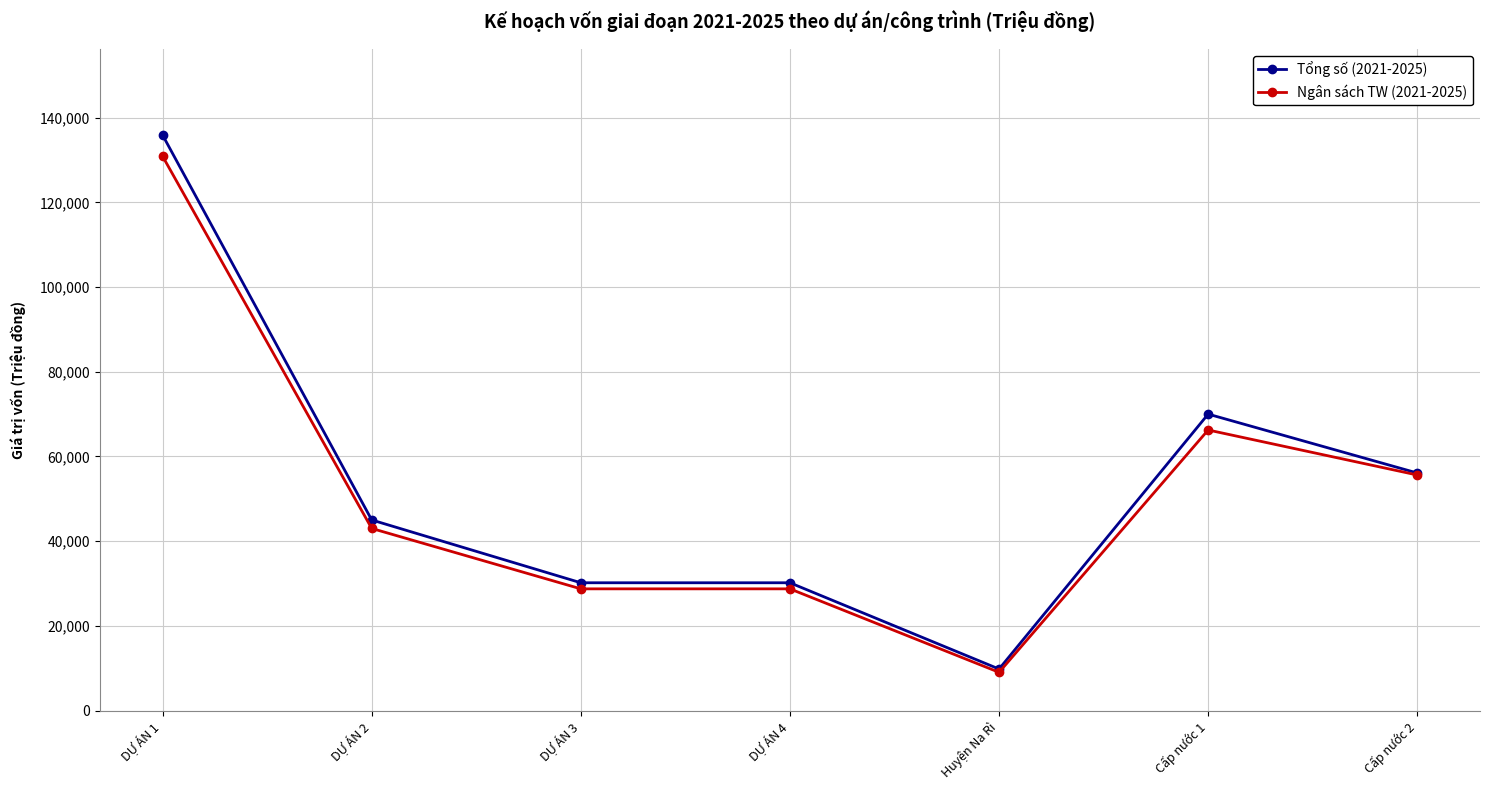

At which label does Tổng số (2021-2025) first exceed 45000?

DỰ ÁN 1